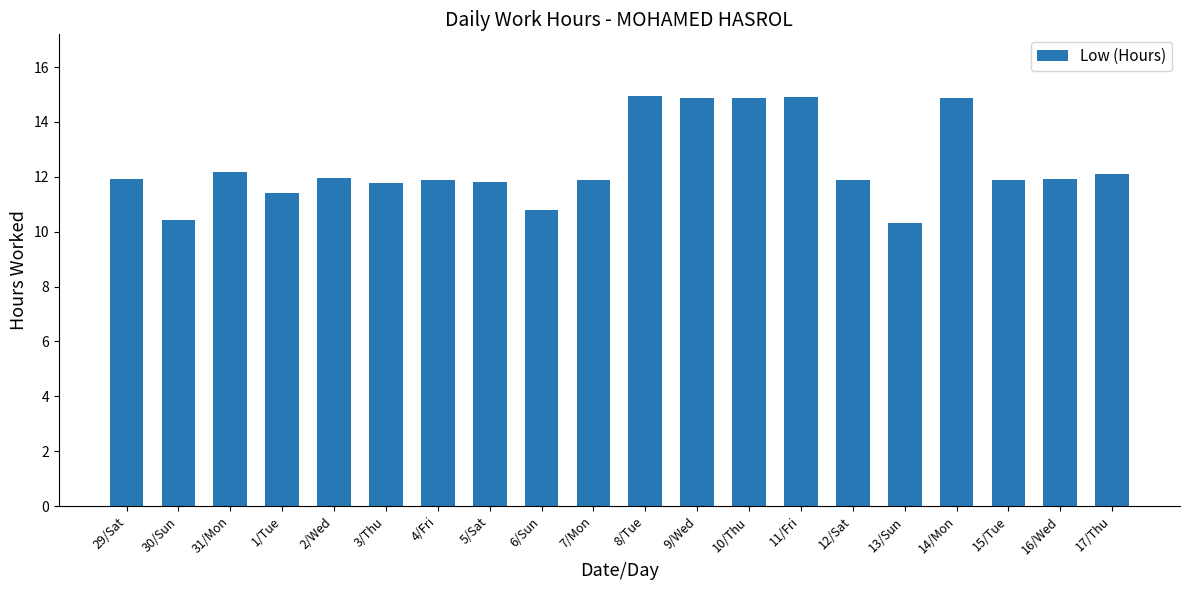

What position from the left is 1/Tue?

4